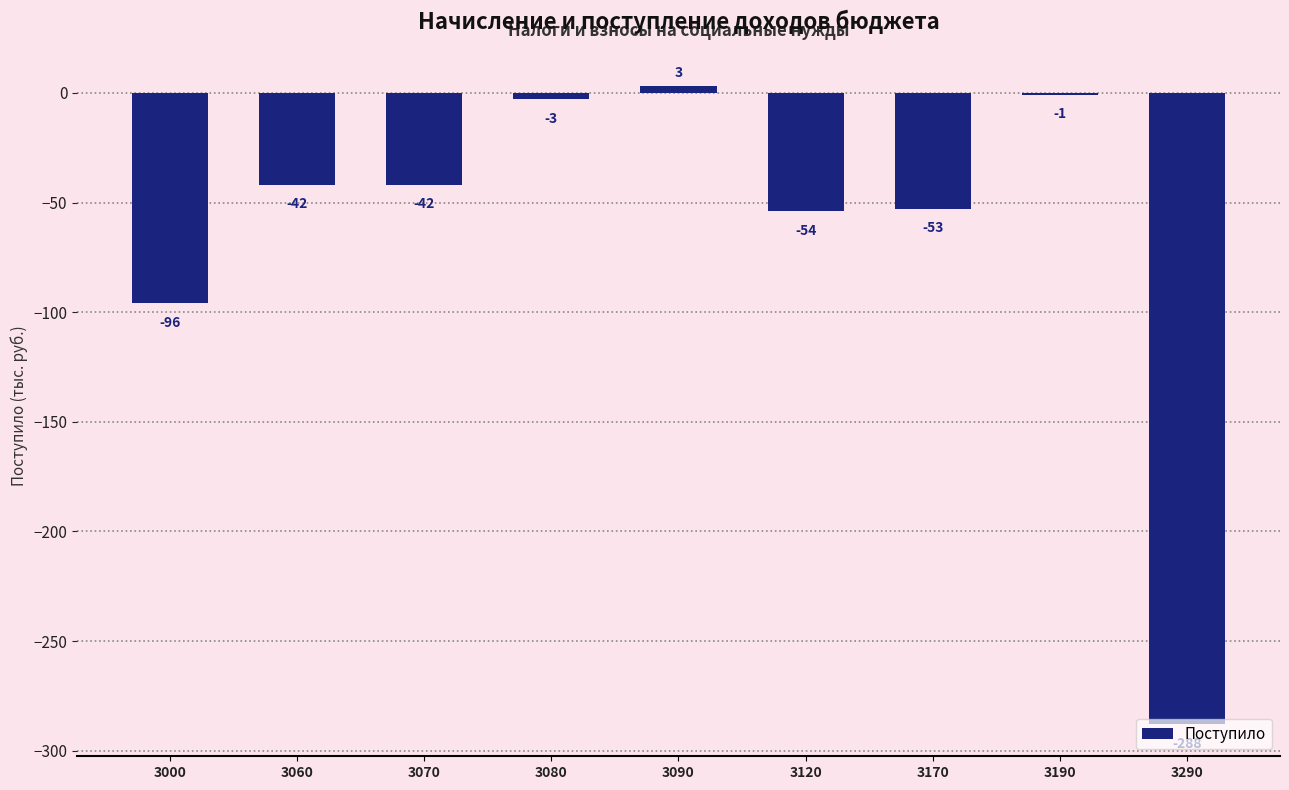

What is the smallest value displayed?

-288